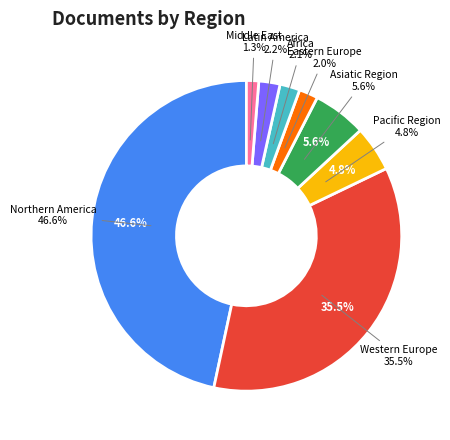

To the nearest percent, what is the average slice percentage?

12%